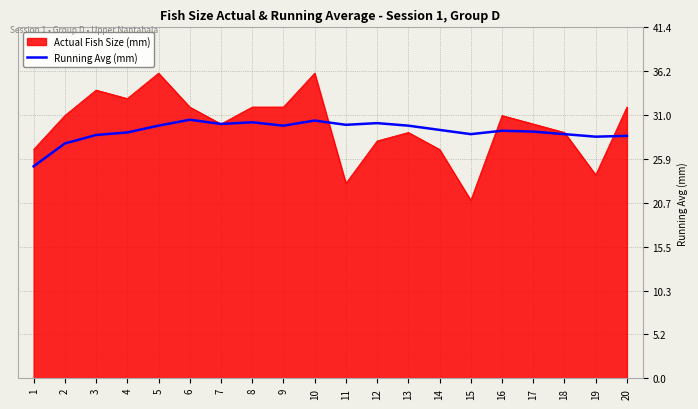

Is it true that Actual Fish Size (mm) equals 42.1 at 7?

False